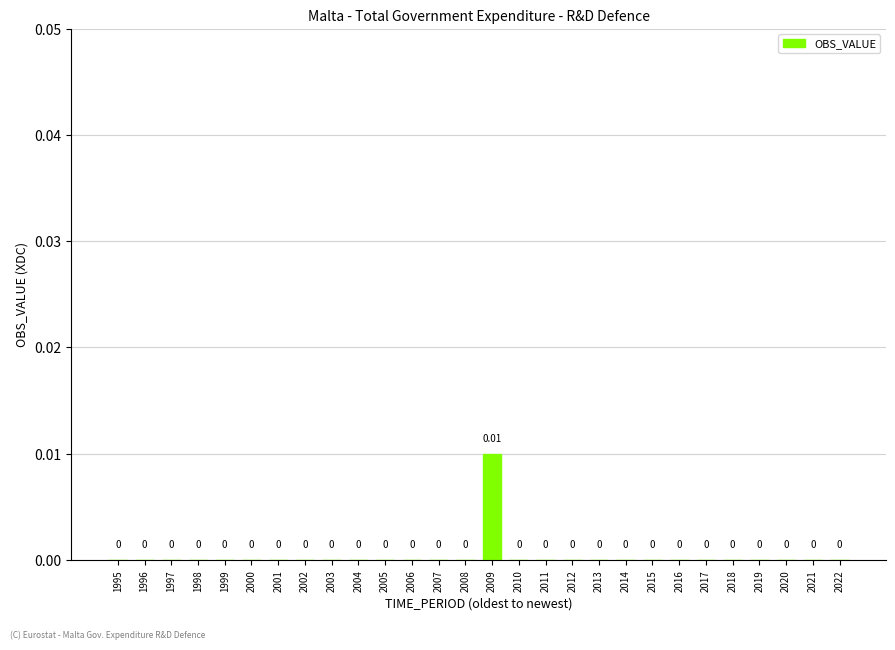

Reading left to right, list all the values displayed in this chart.

1995=0.0	1996=0.0	1997=0.0	1998=0.0	1999=0.0	2000=0.0	2001=0.0	2002=0.0	2003=0.0	2004=0.0	2005=0.0	2006=0.0	2007=0.0	2008=0.0	2009=0.0	2010=0.0	2011=0.0	2012=0.0	2013=0.0	2014=0.0	2015=0.0	2016=0.0	2017=0.0	2018=0.0	2019=0.0	2020=0.0	2021=0.0	2022=0.0